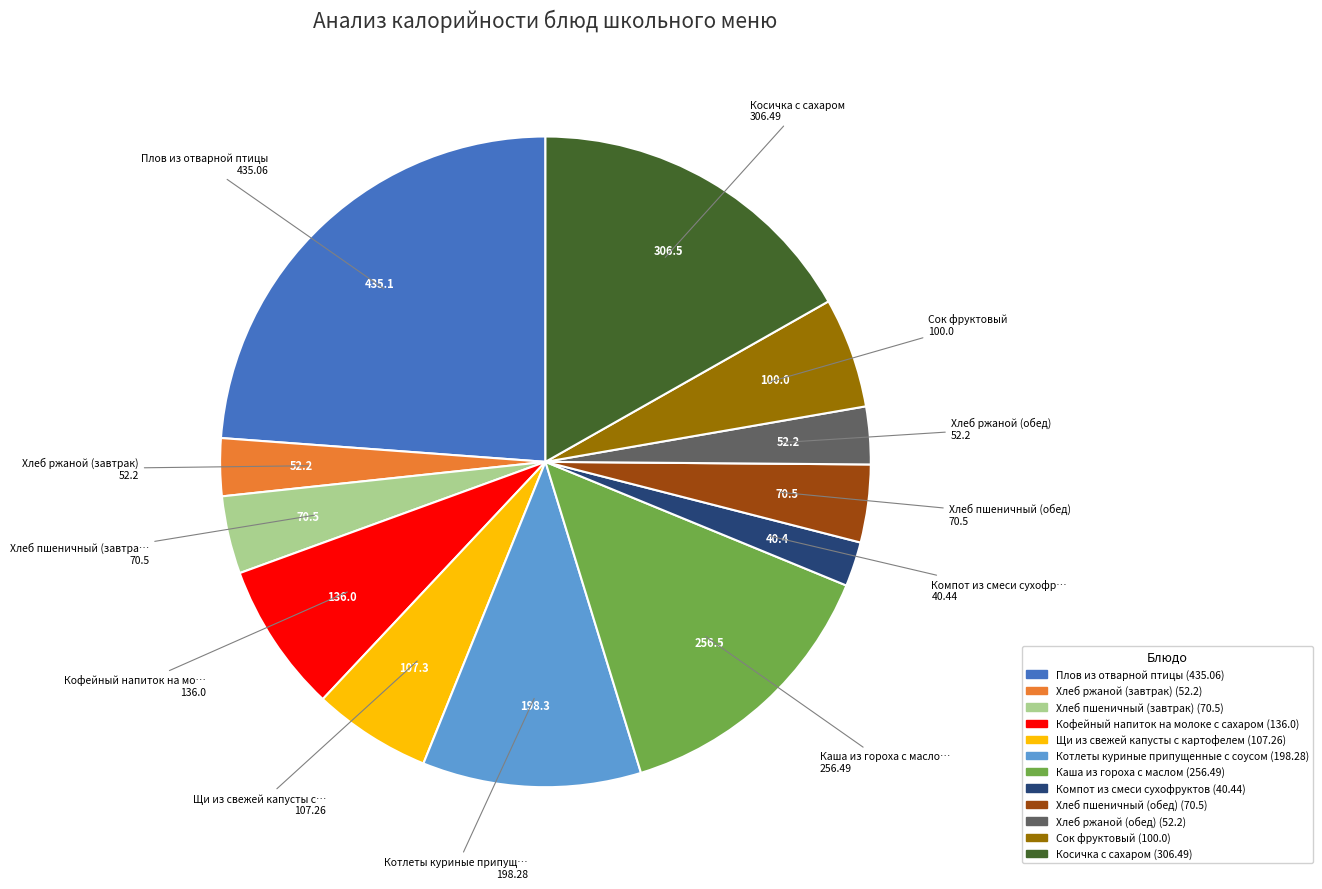

Does Хлеб ржаной (обед) account for over 50% of the chart?

No